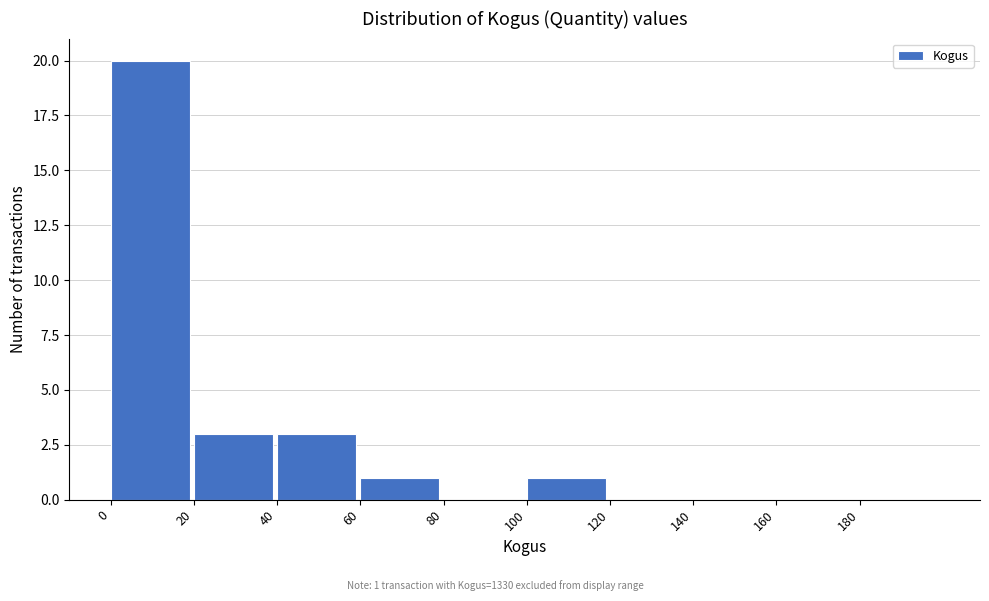

Which range on the x-axis has the tallest bar?

0 to 20